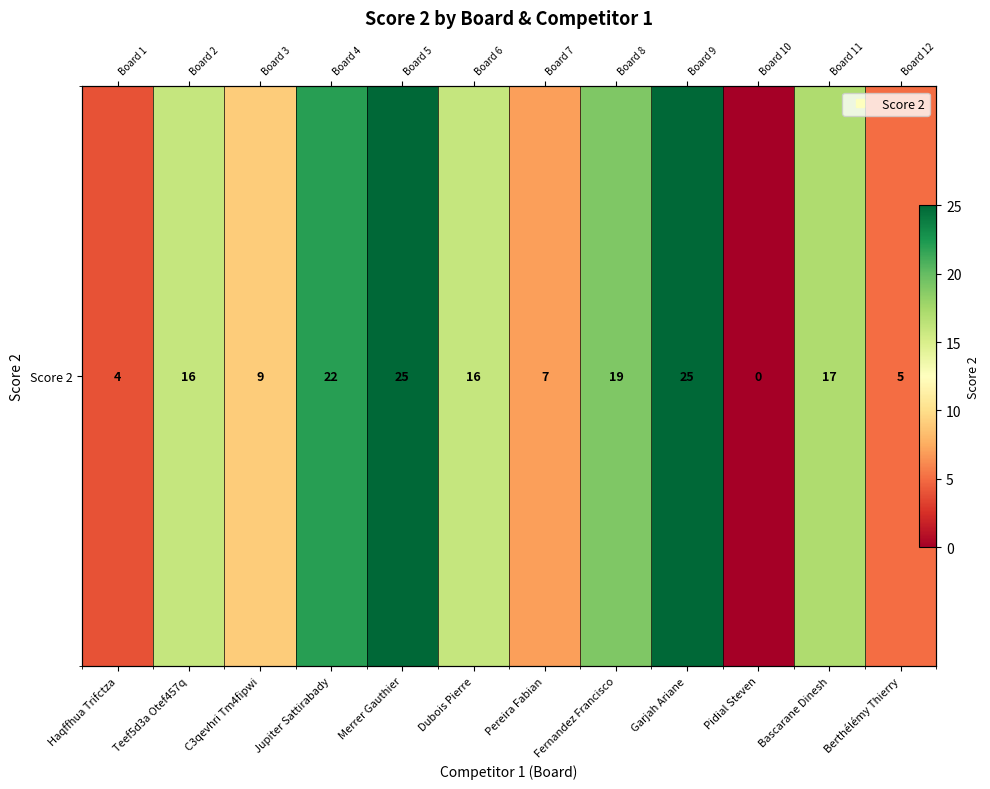

Rank the categories by value from lowest to highest.

Pidial Steven, Haqffhua Trifctza, Berthélémy Thierry, Pereira Fabian, C3qevhri Tm4fipwi, Teef5d3a Otef457q, Dubois Pierre, Bascarane Dinesh, Fernandez Francisco, Jupiter Sattirabady, Merrer Gauthier, Garjah Ariane